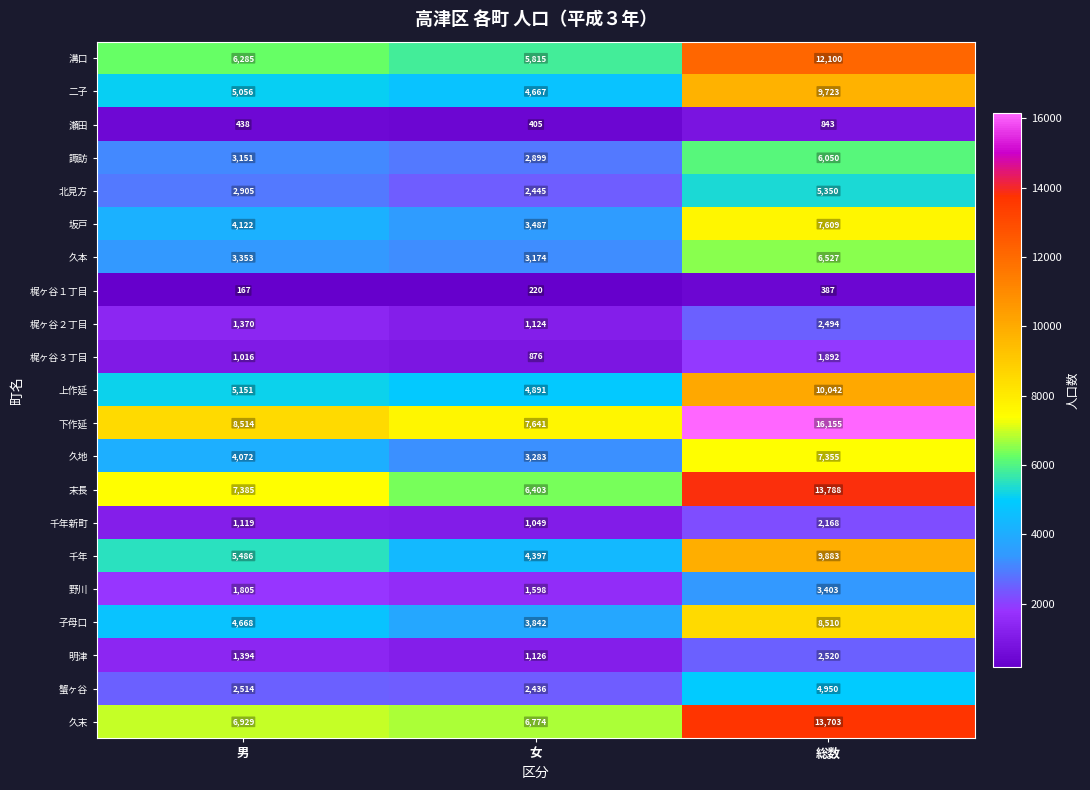

At how many categories does at least one series exceed 4549?

3